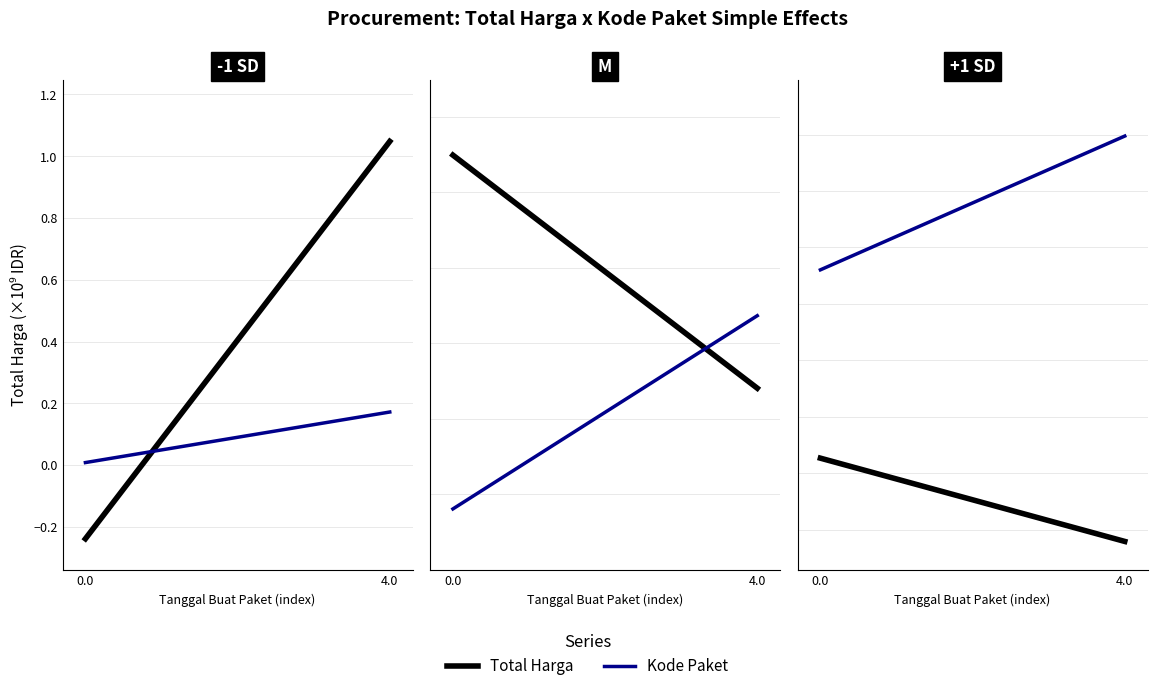

List the series in order of their overall mean, lowest first.

Total Harga, Kode Paket